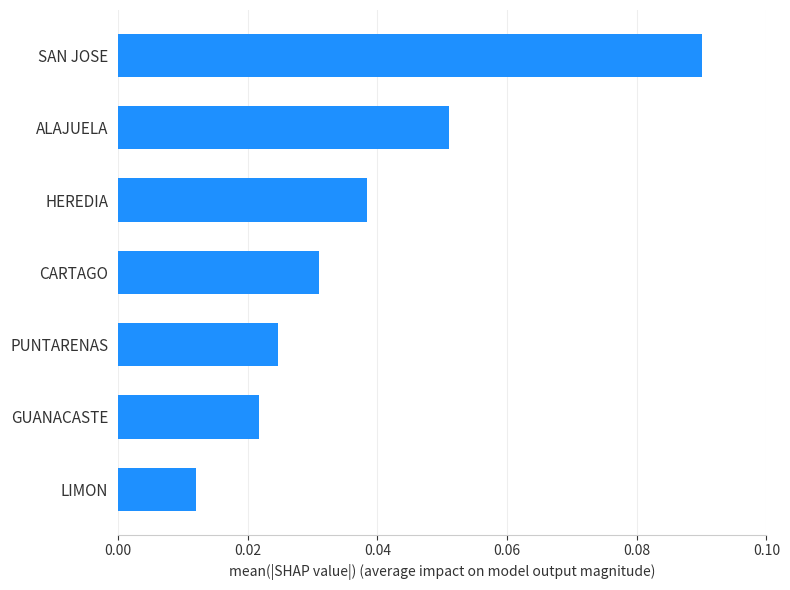

At which label is the value closest to 0?

LIMON